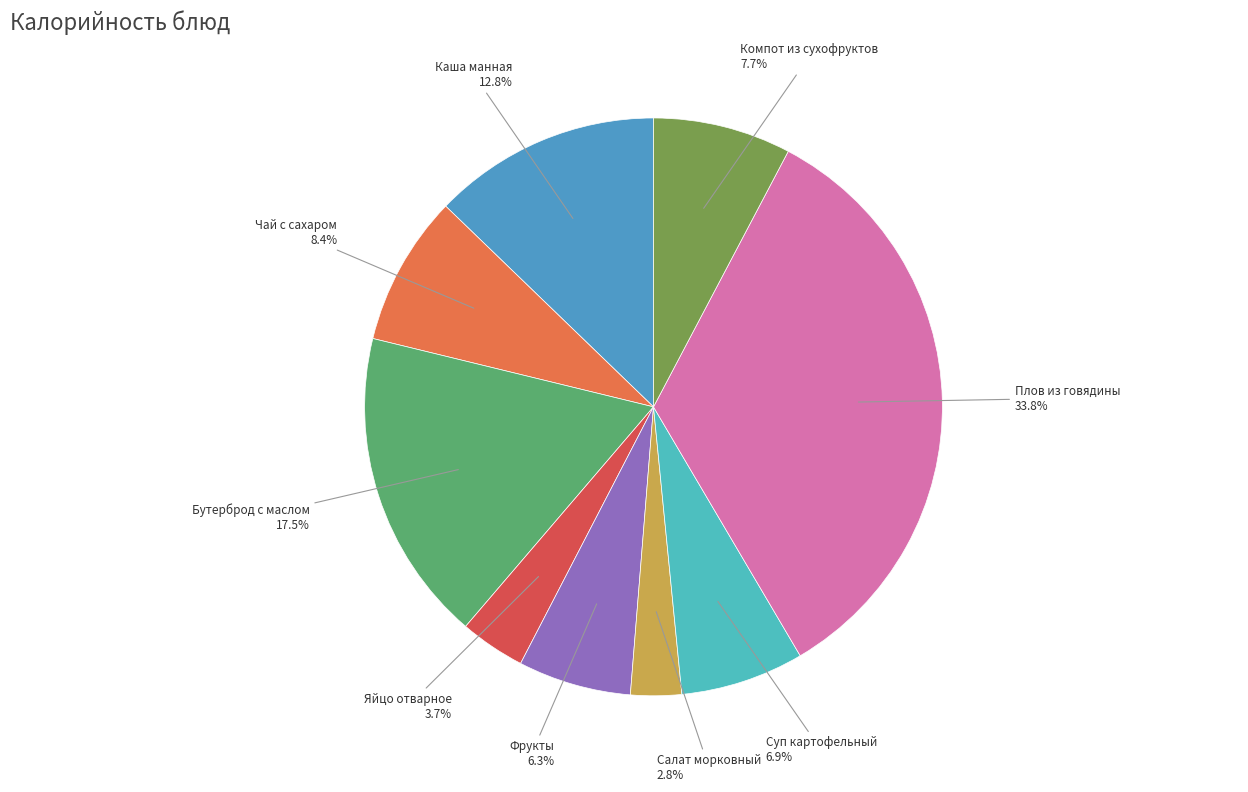

Is there any slice that represents more than half of the pie?

No